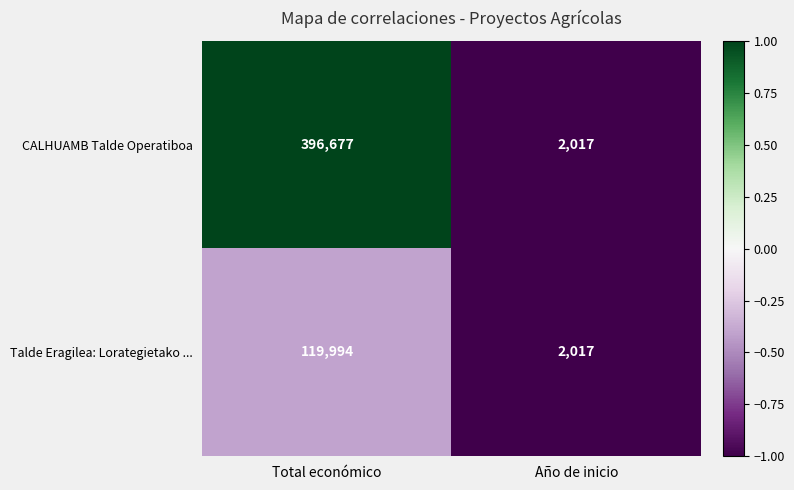

What is the smallest value displayed?

2017